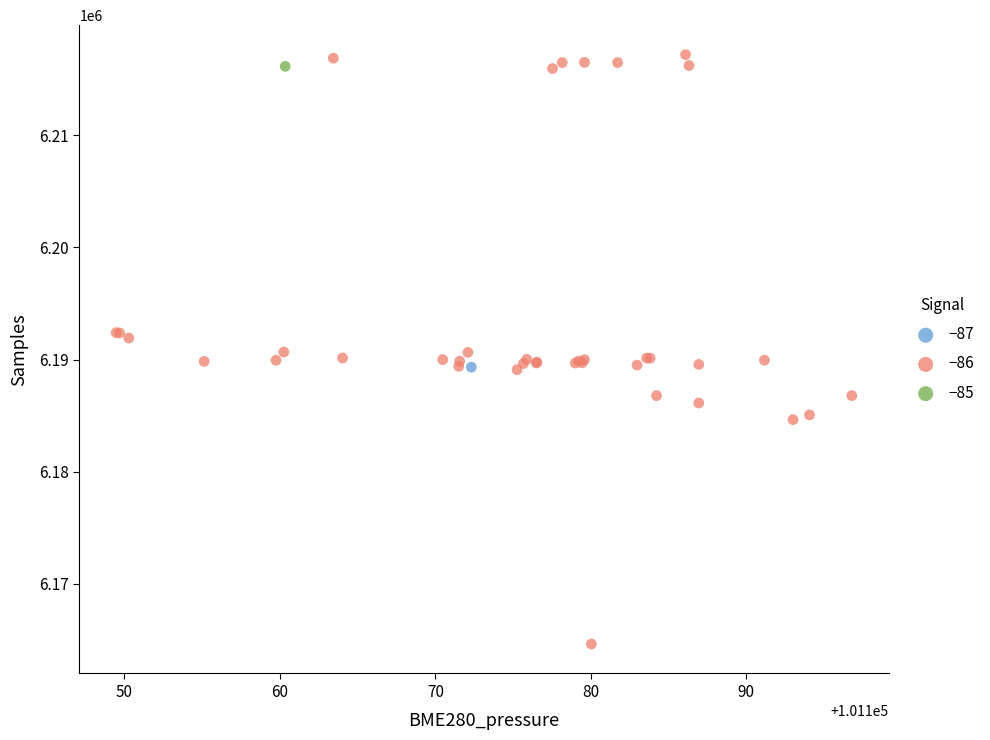

What are all the series names shown in the legend?

−87, −86, −85